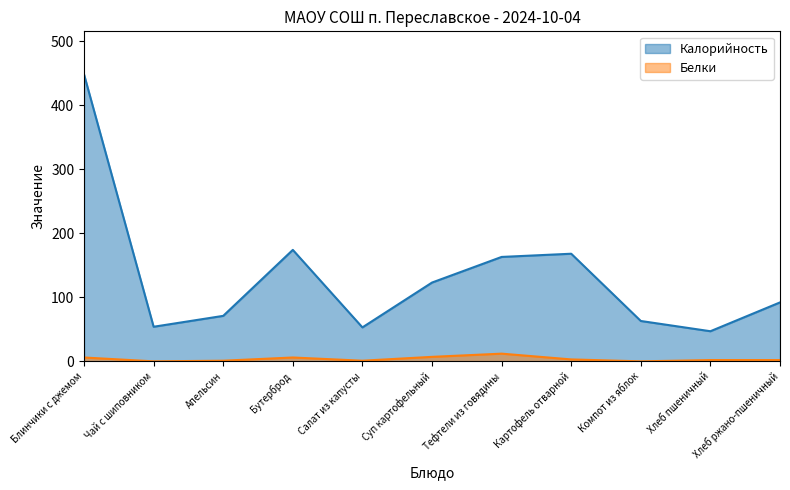

True or false: Калорийность has a value of 47 at Хлеб пшеничный.

True